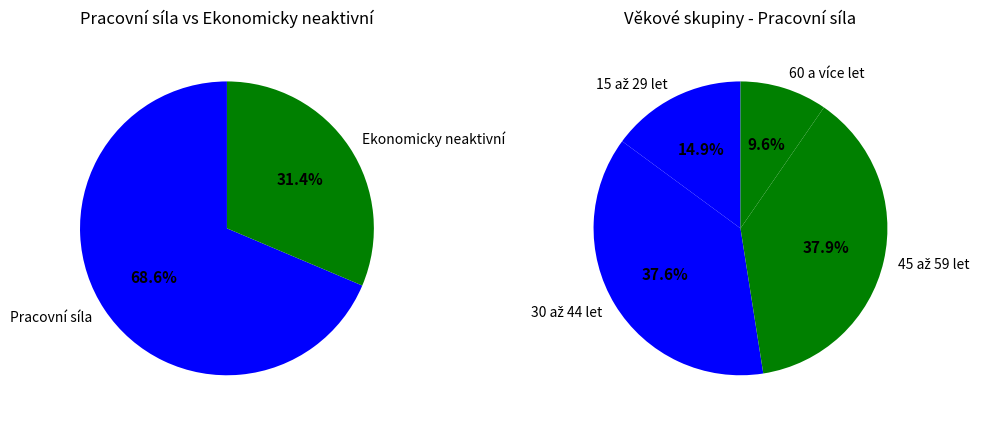

Which has a higher value, Ekonomicky neaktivní or Pracovní síla?

Pracovní síla